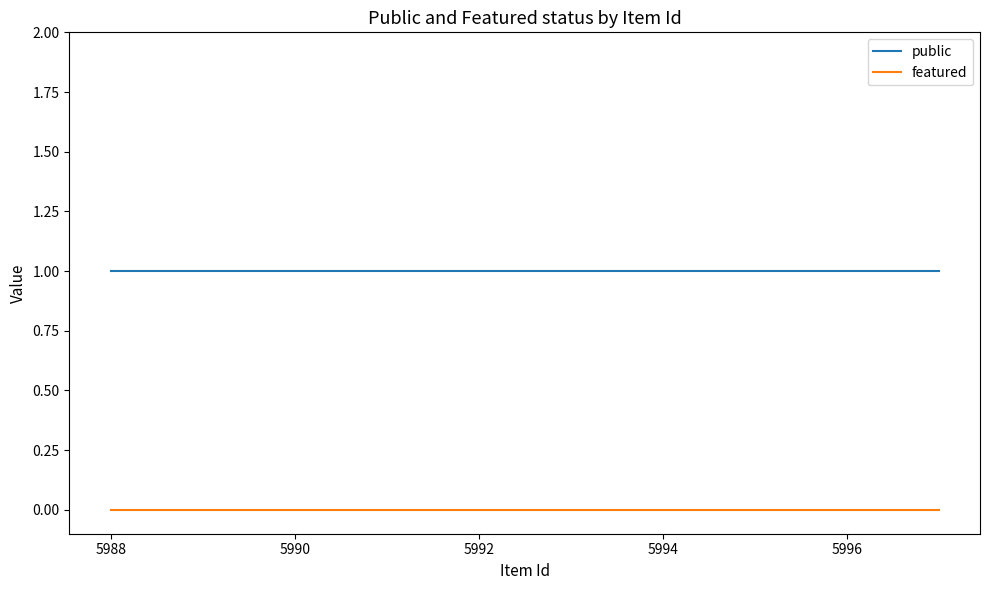

List the series in order of their peak value, highest first.

public, featured